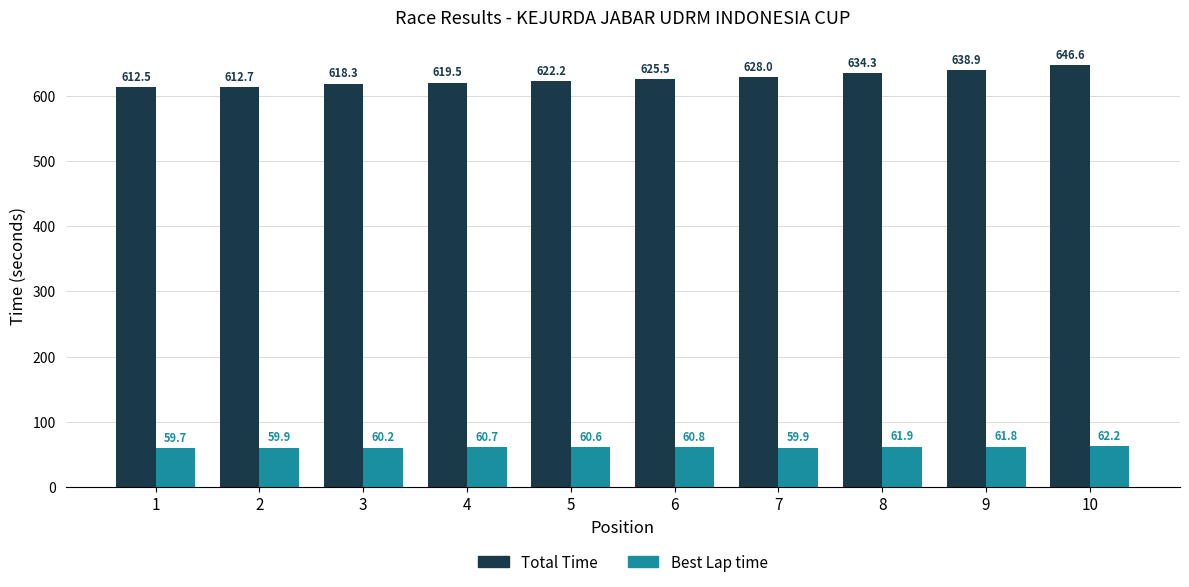

How many series are shown in this chart?

2